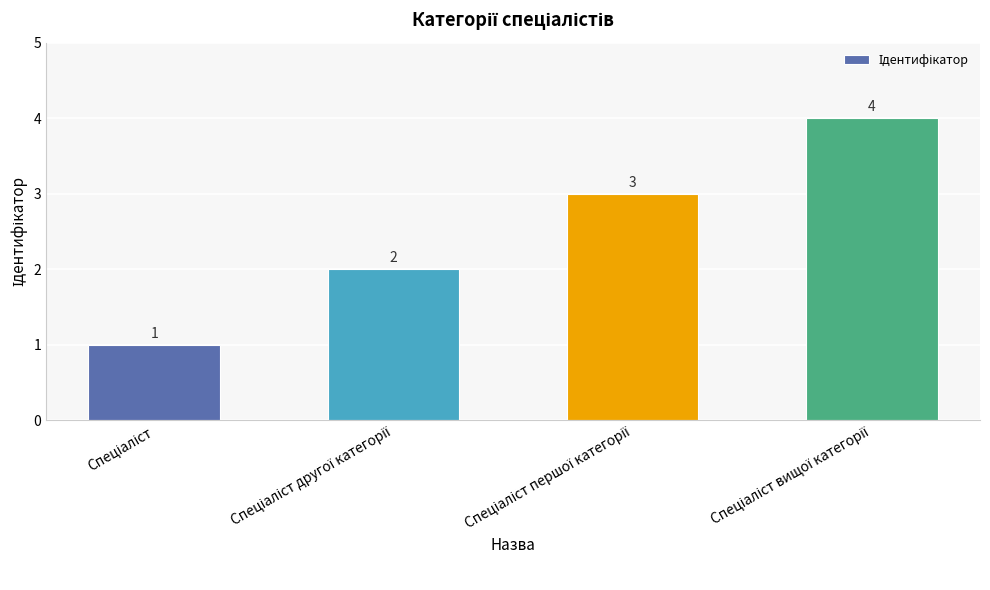

How many values are below 3?

2